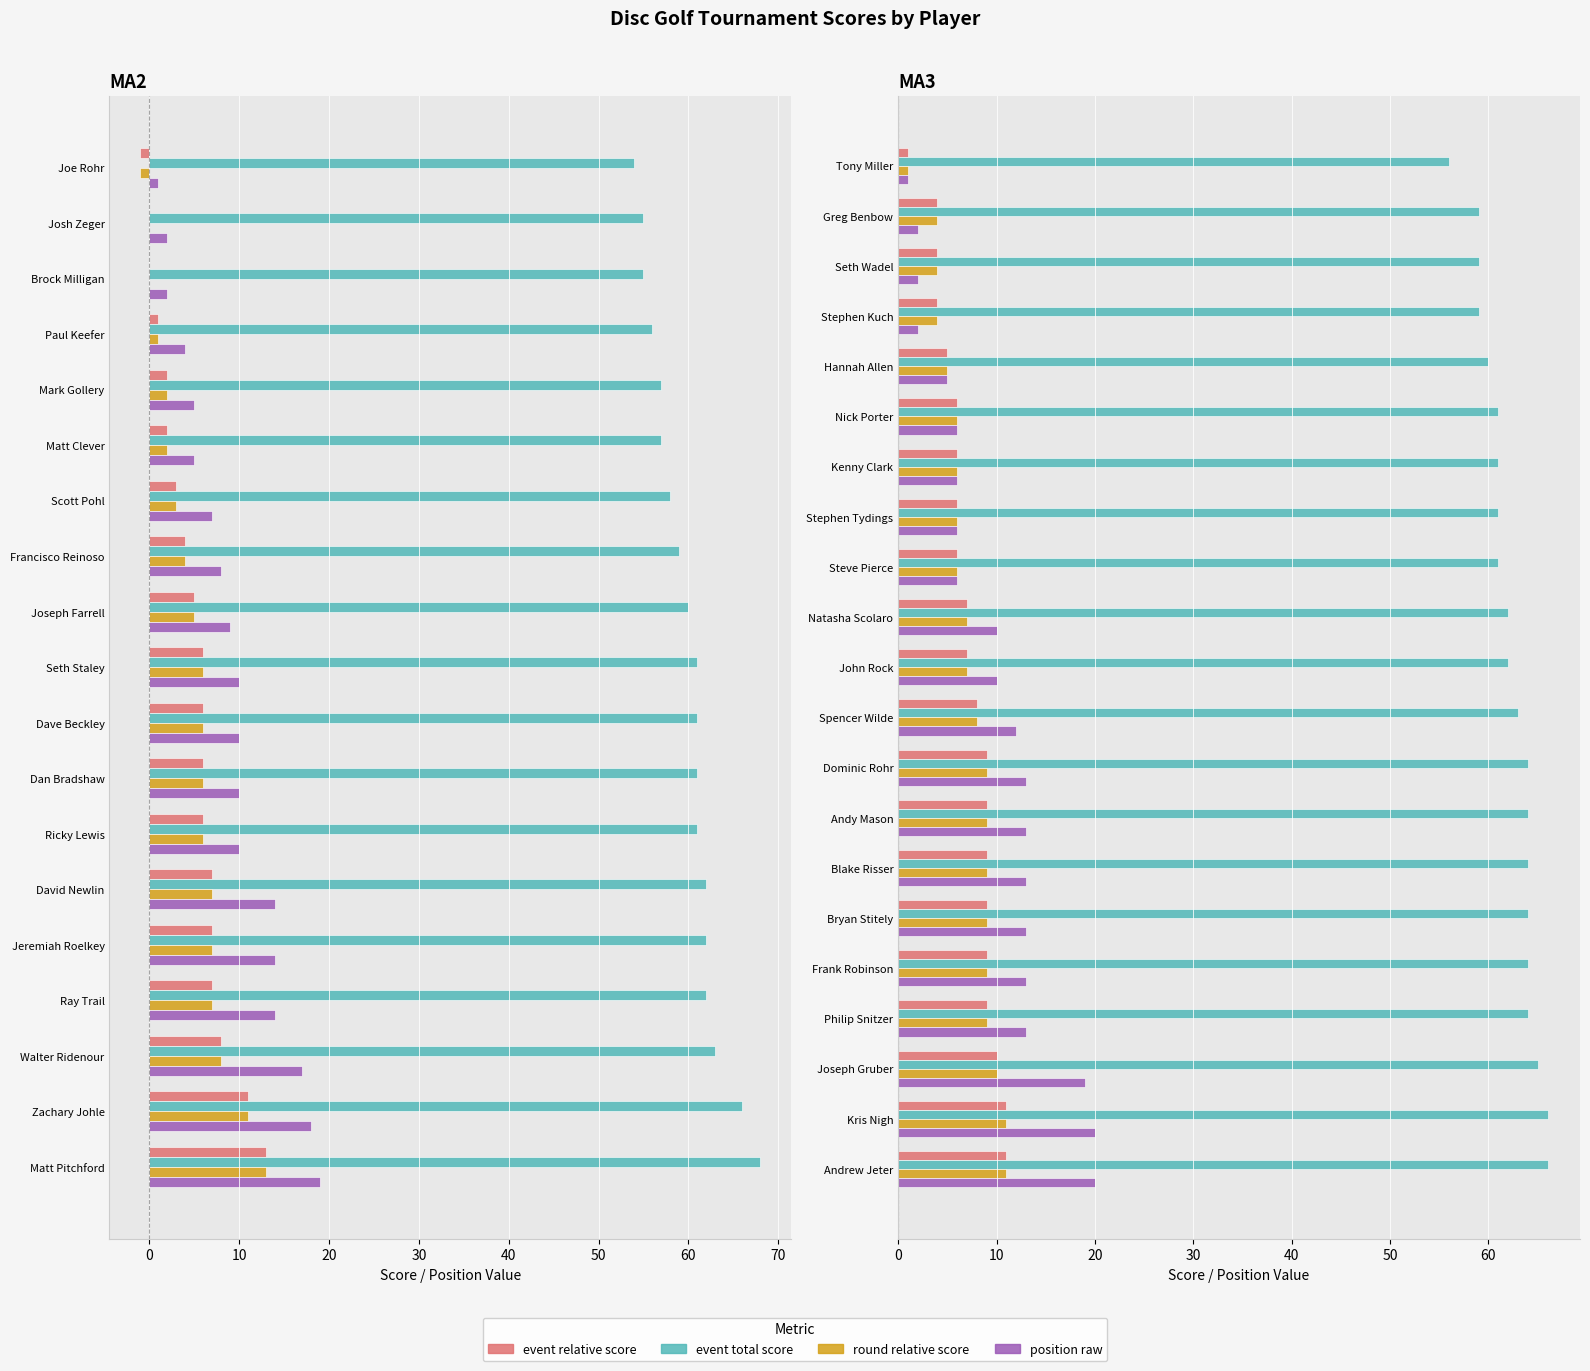

What are all the series names shown in the legend?

event relative score, event total score, round relative score, position raw